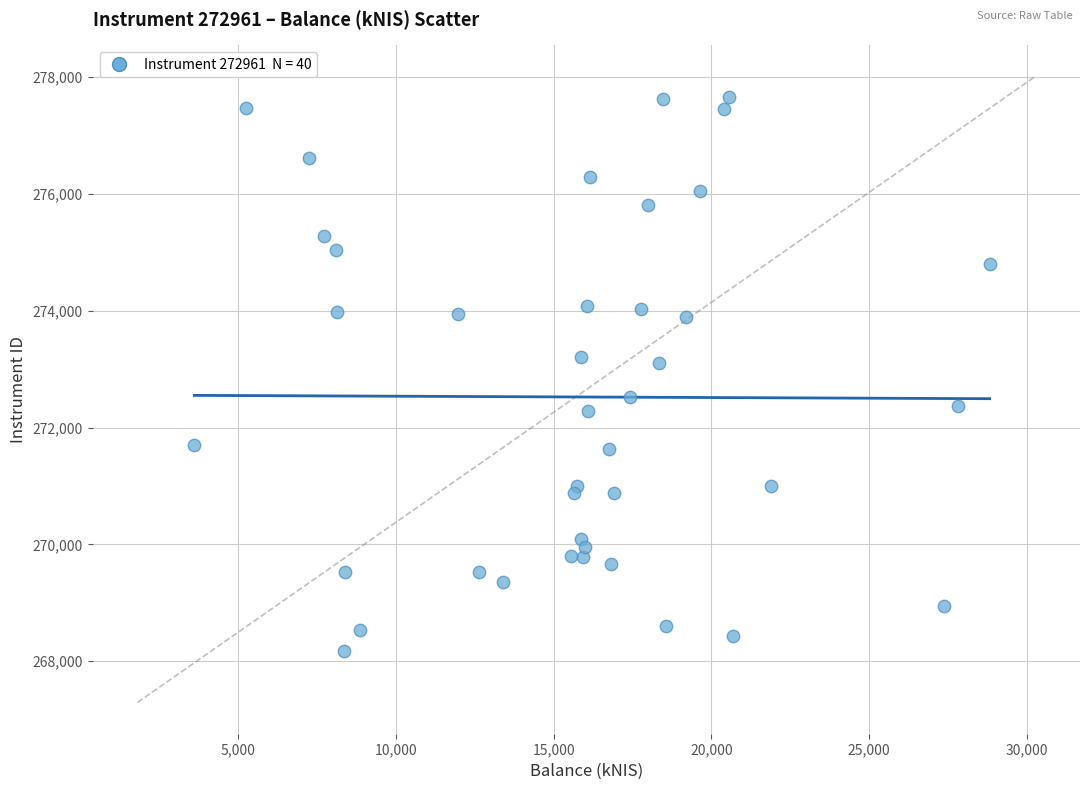

What is the range of X values (max minus min)?

25227.6